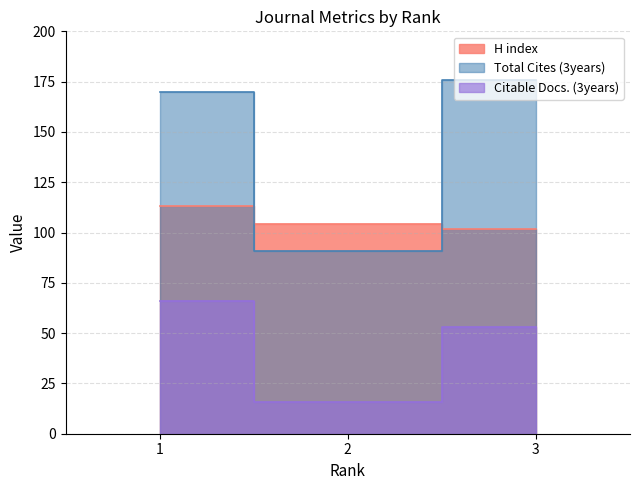

How many lines are shown in the chart?

3